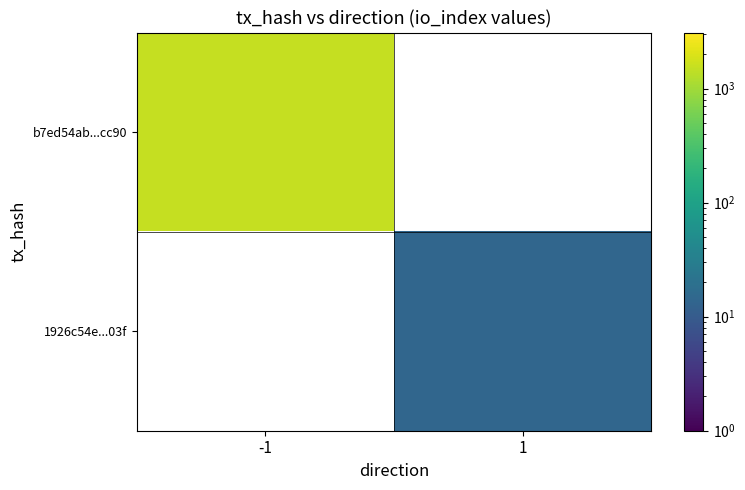

At which category does the chart reach its minimum across all series?

1